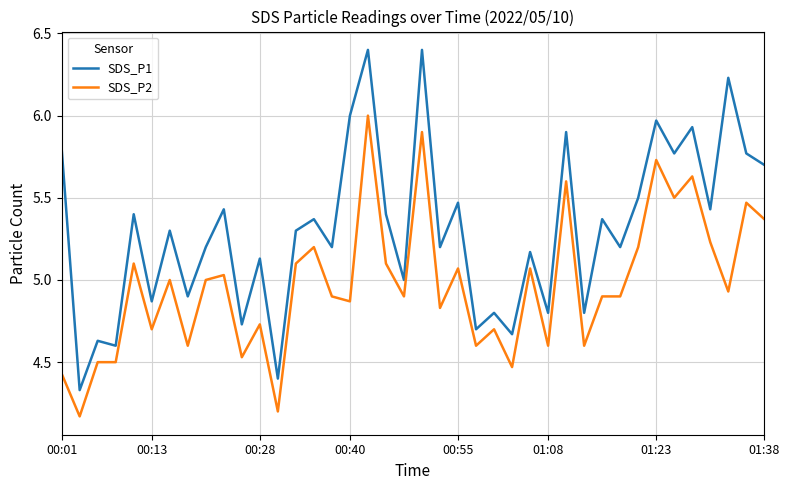

Which series has the largest total across all categories?

SDS_P1